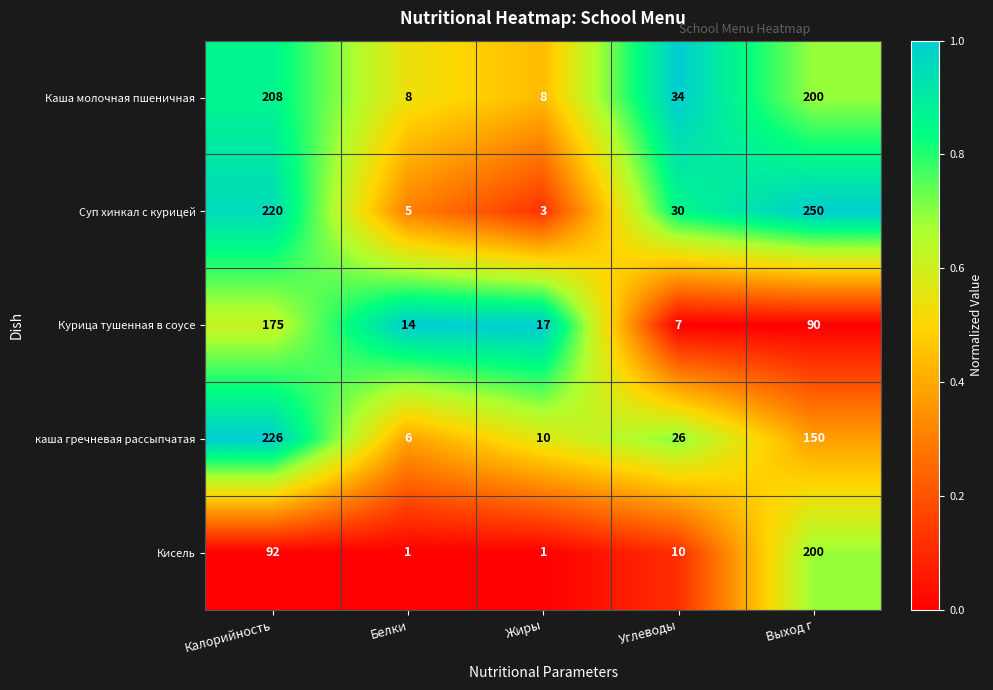

What is the approximate value of Кисель at Углеводы, to the nearest 10?

10